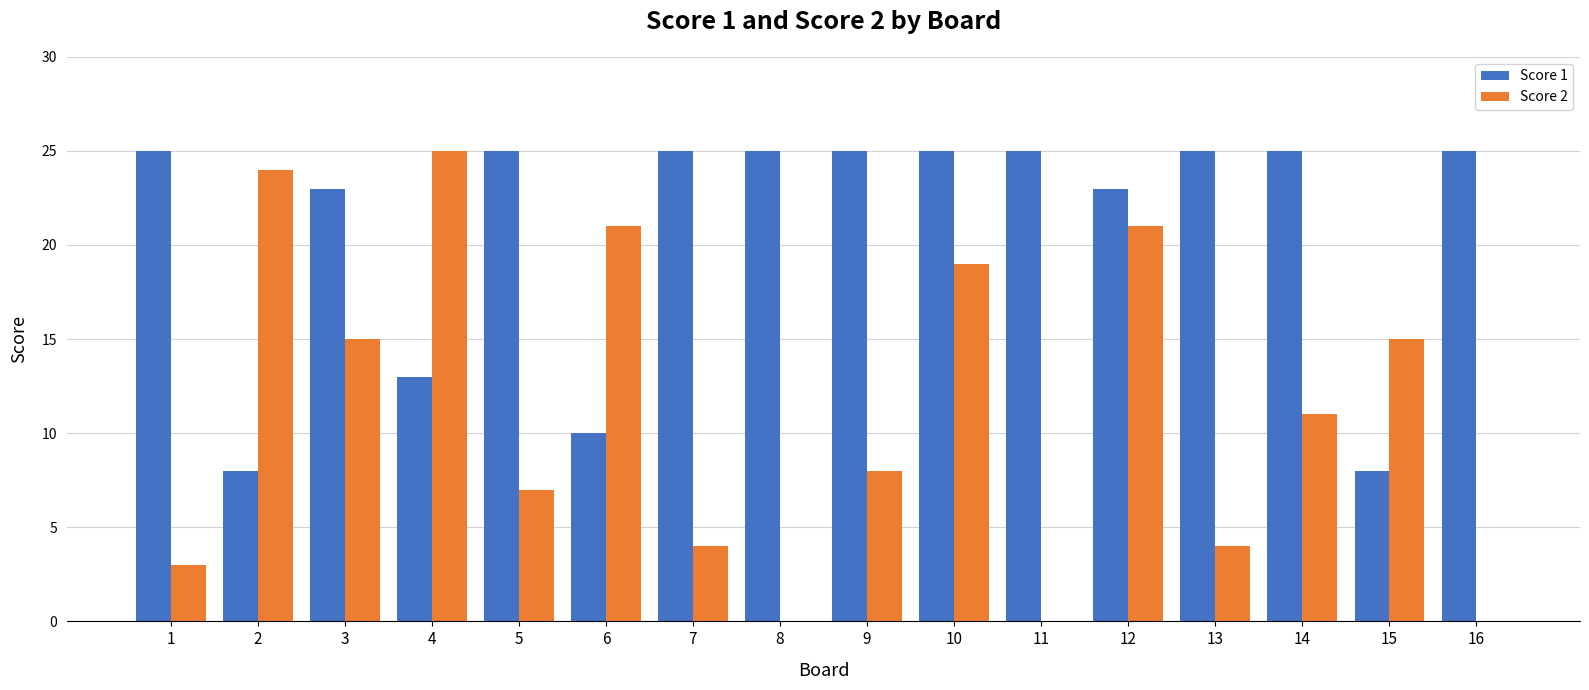

True or false: Score 2 has a value of 21 at 12.

True